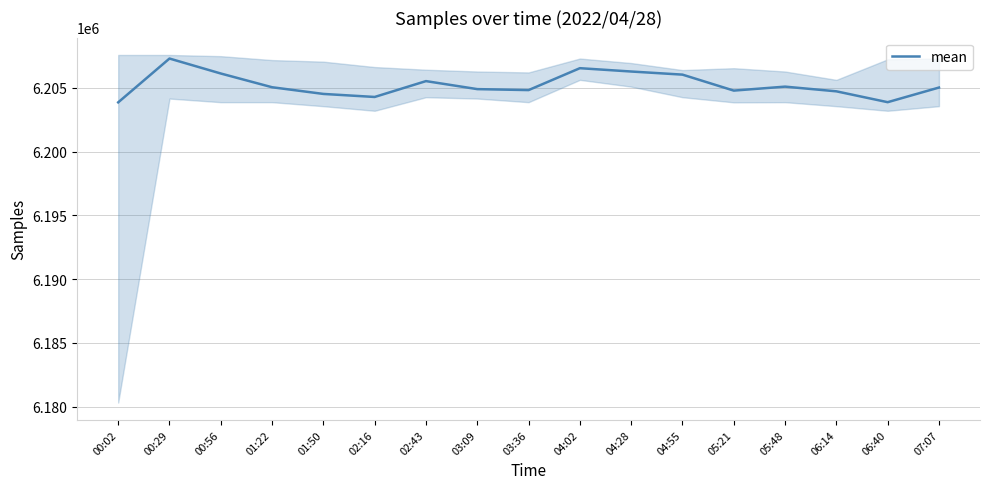

List the labels in order of value, smallest first.

00:02, 06:40, 02:16, 01:50, 06:14, 05:21, 03:36, 03:09, 07:07, 01:22, 05:48, 02:43, 04:55, 00:56, 04:28, 04:02, 00:29